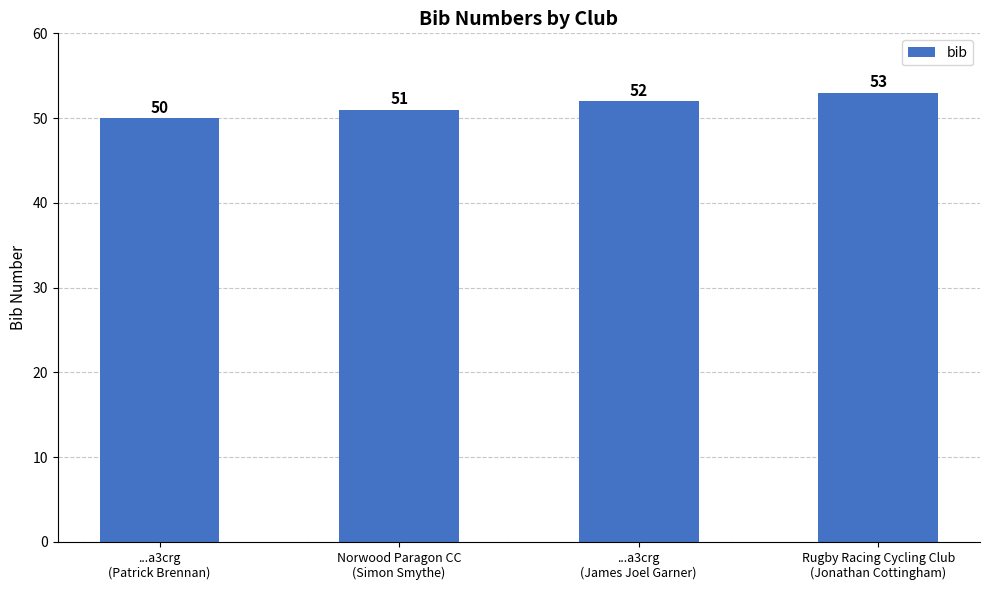

Rank the categories by value from lowest to highest.

...a3crg
(Patrick Brennan), Norwood Paragon CC
(Simon Smythe), ...a3crg
(James Joel Garner), Rugby Racing Cycling Club
(Jonathan Cottingham)